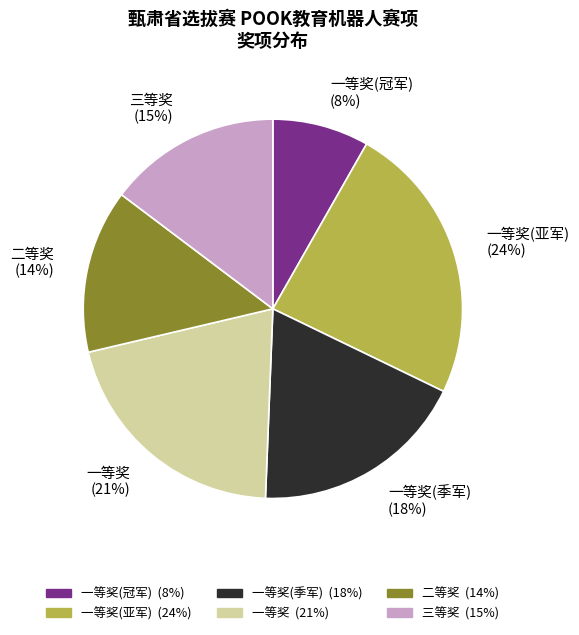

To the nearest percent, what is the difference between the largest and smallest slice percentages?

16%